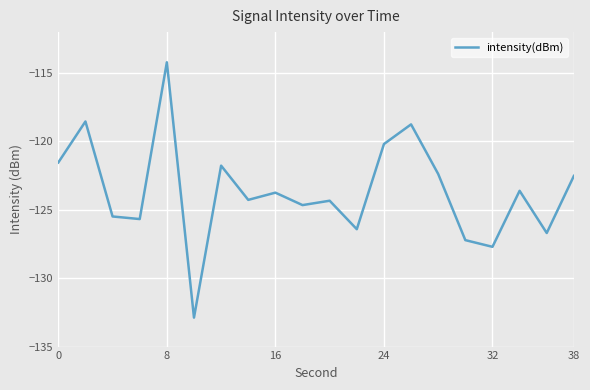

What is the greatest value displayed?

-114.2